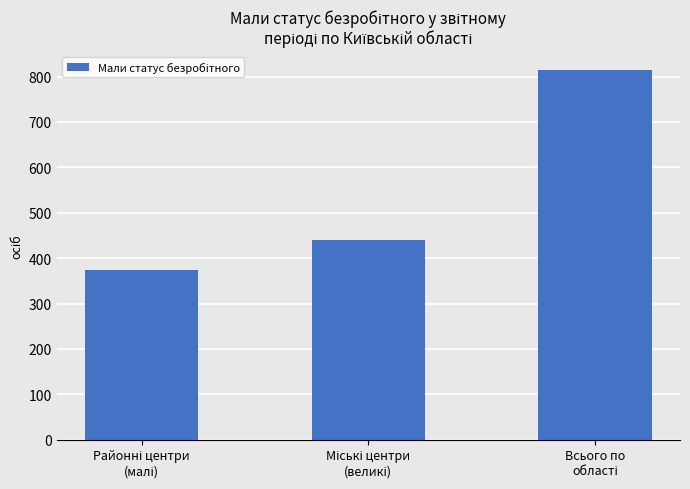

Does the chart contain stacked bars?

No